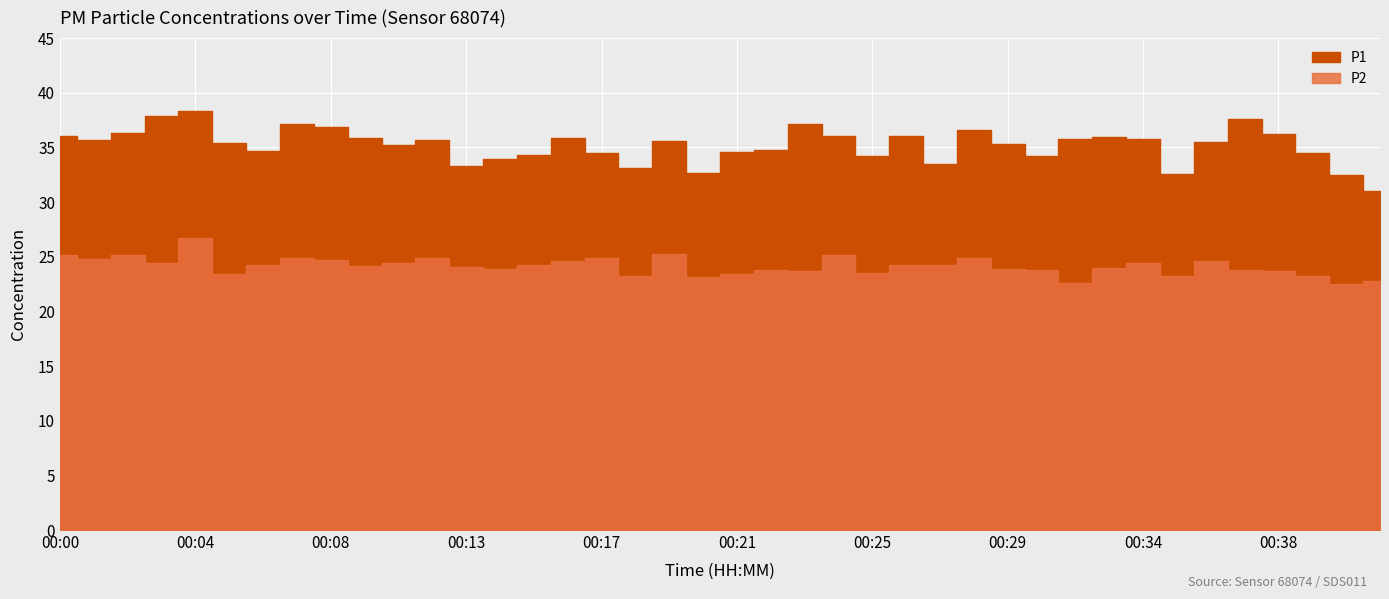

True or false: P2 has more than 0 points higher than both neighbors.

True